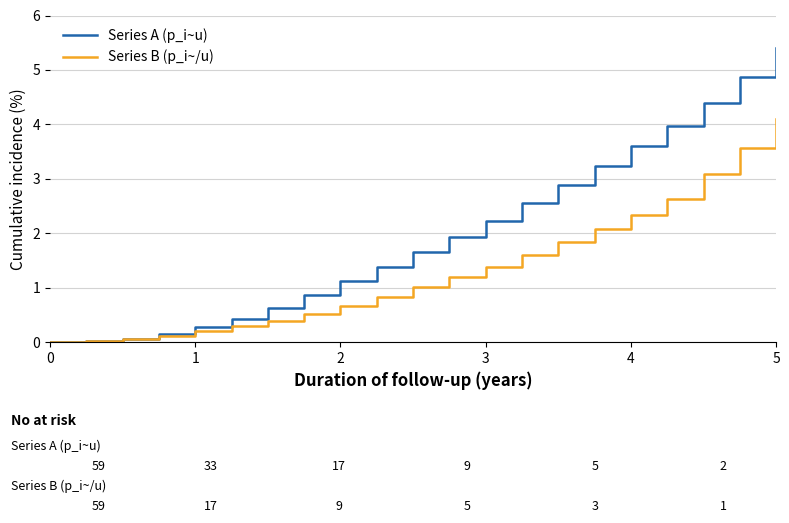

At how many categories does at least one series exceed 3?

6